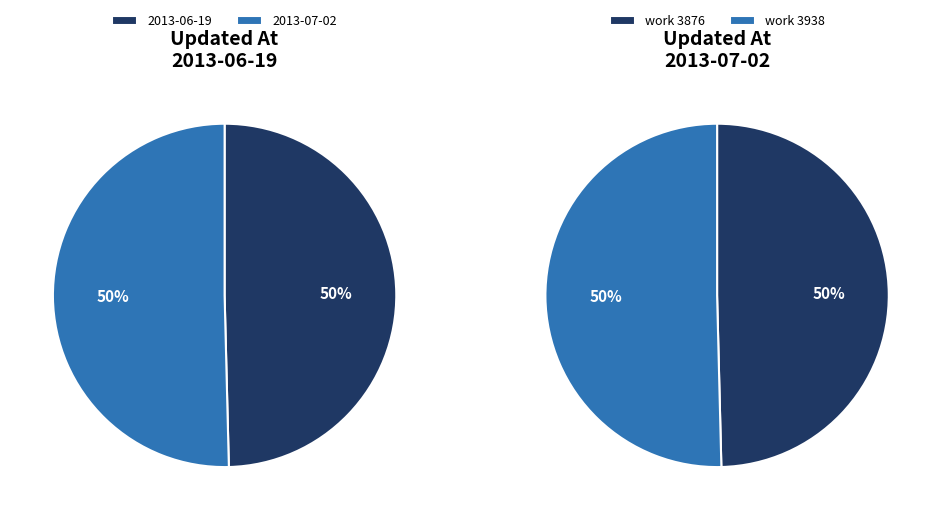

What is the total percentage of 2013-07-02 18:53:23 UTC and 2013-06-19 20:12:46 UTC?

100.0%